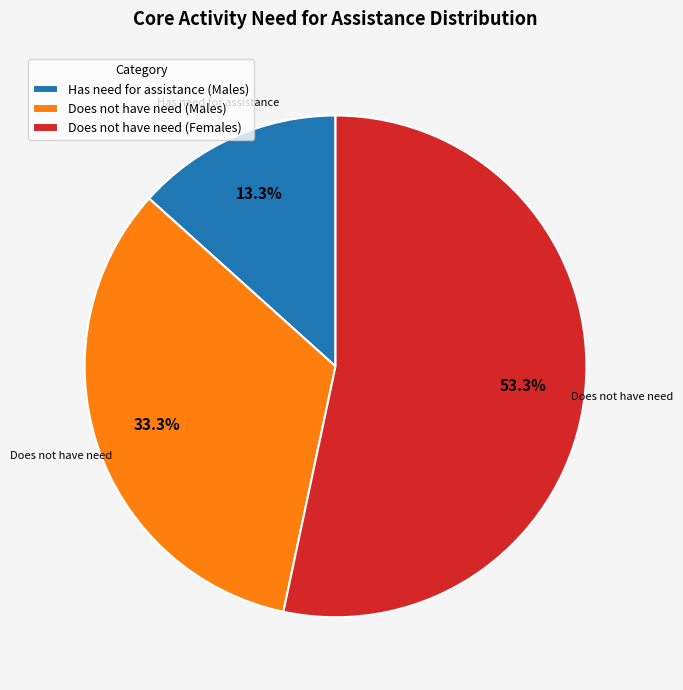

Which has a higher value, Has need for assistance (Males) or Does not have need (Males)?

Does not have need (Males)